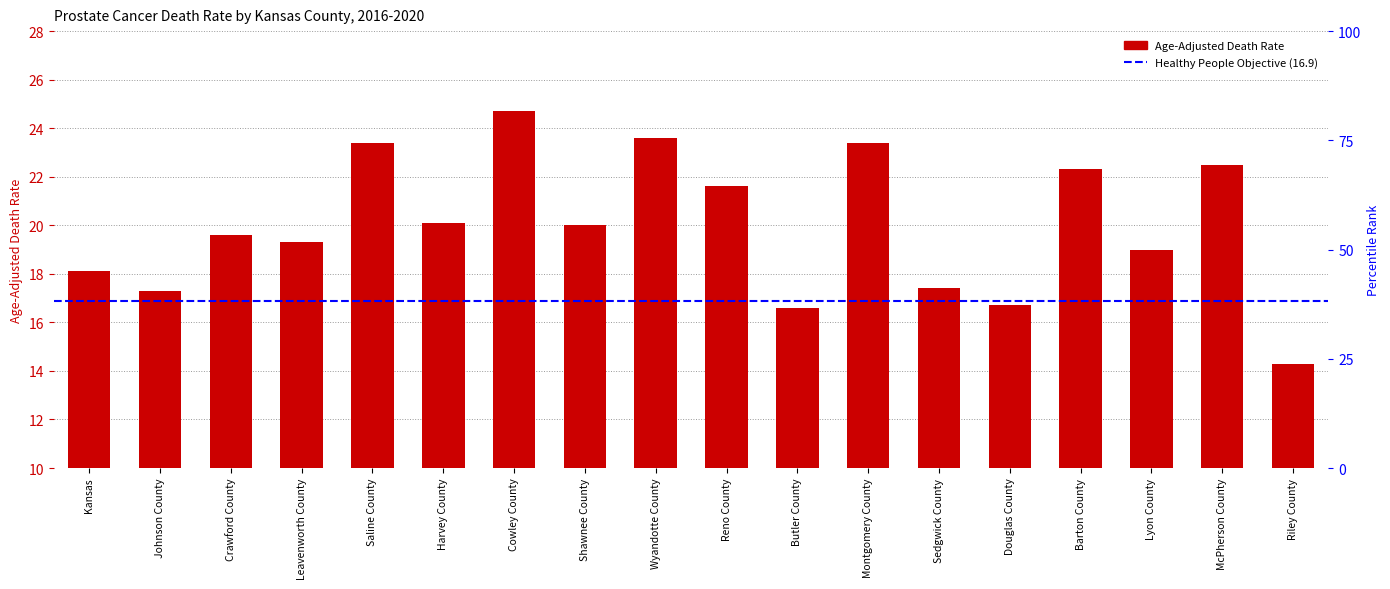

How many data points are less than 20?

9